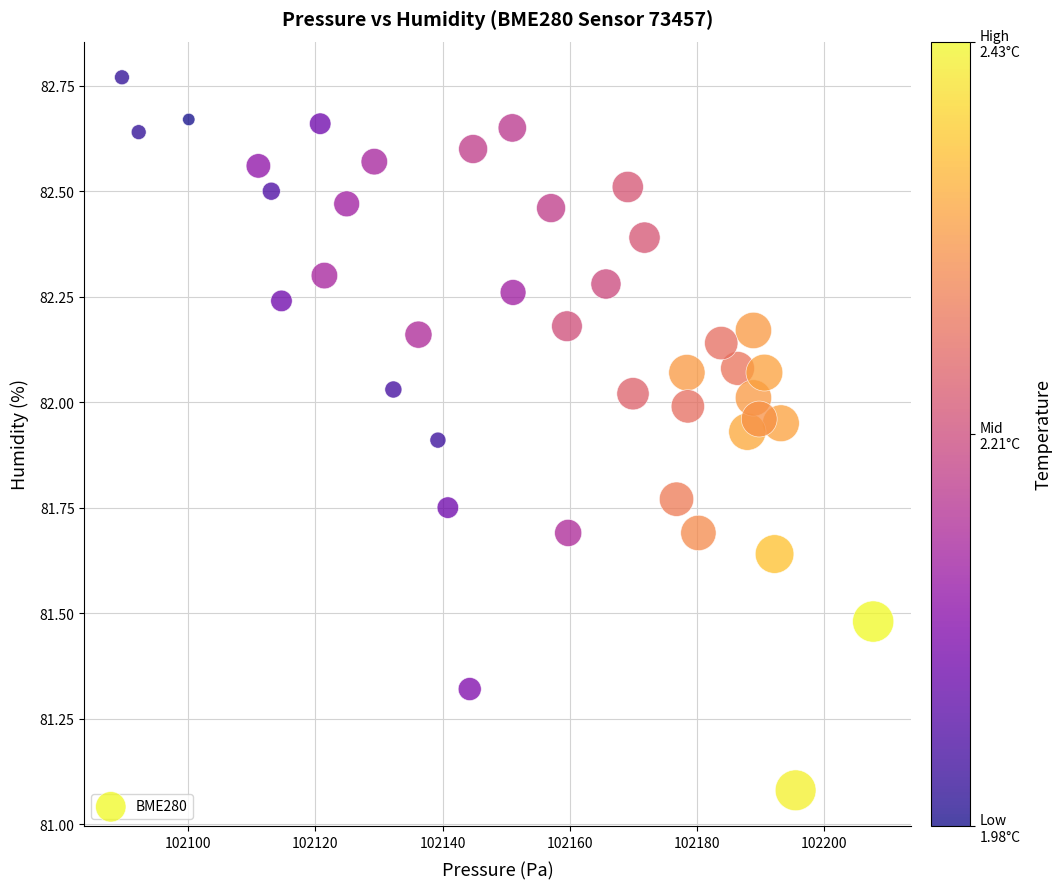

What is the range of X values (max minus min)?

118.1